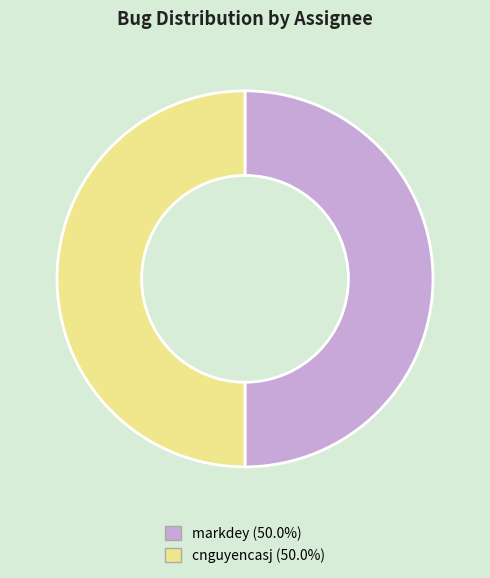

Do cnguyencasj and markdey together represent more than half of the pie?

Yes